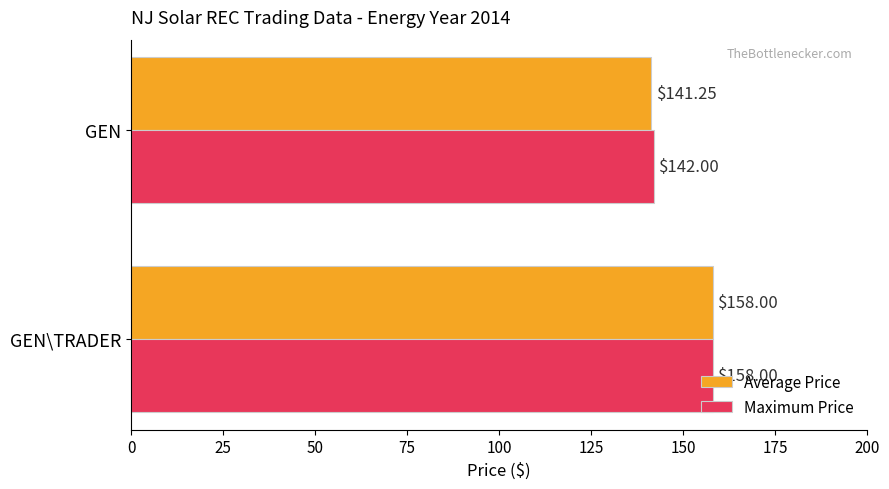

What is the difference between the maximum and minimum values in the Maximum Price series?

16.0